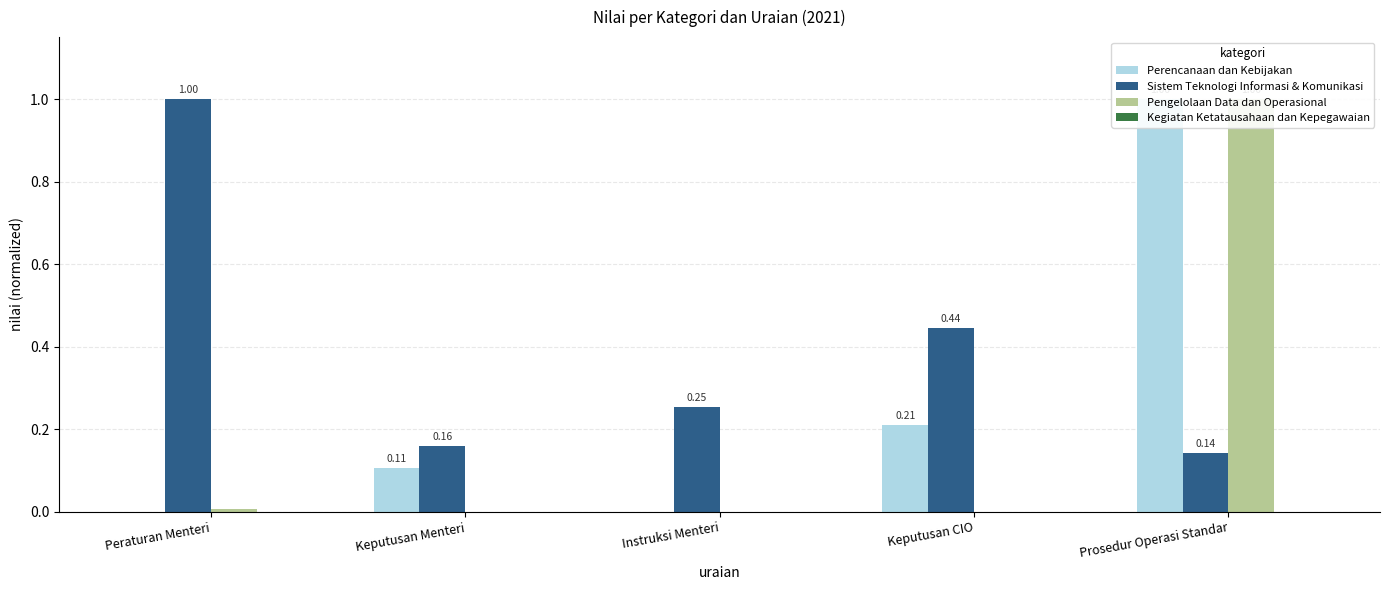

At how many categories does at least one series exceed 0?

5